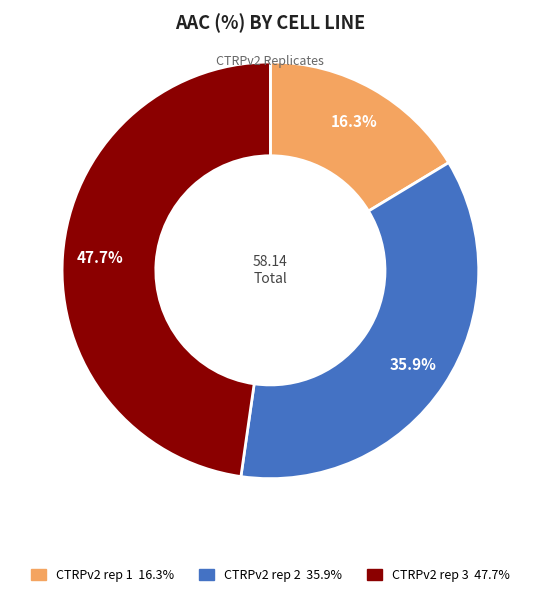

True or false: CTRPv2 rep 3 accounts for 53% of the total.

False